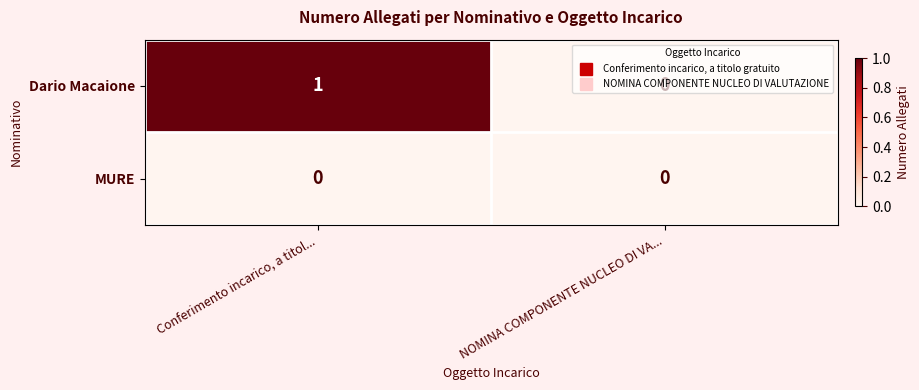

True or false: Dario Macaione has a value of 0 at NOMINA COMPONENTE NUCLEO DI VA....

True